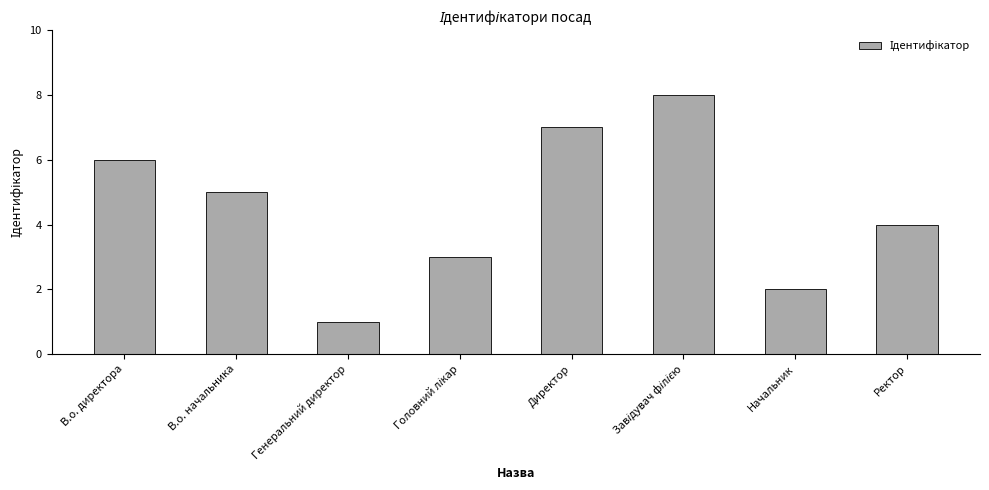

How many values are between 3 and 7?

5